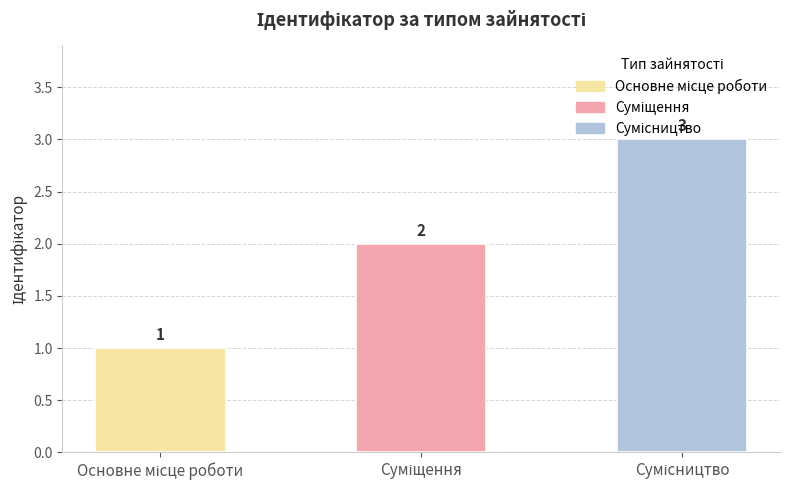

Are the bars grouped side by side (vs. stacked)?

No